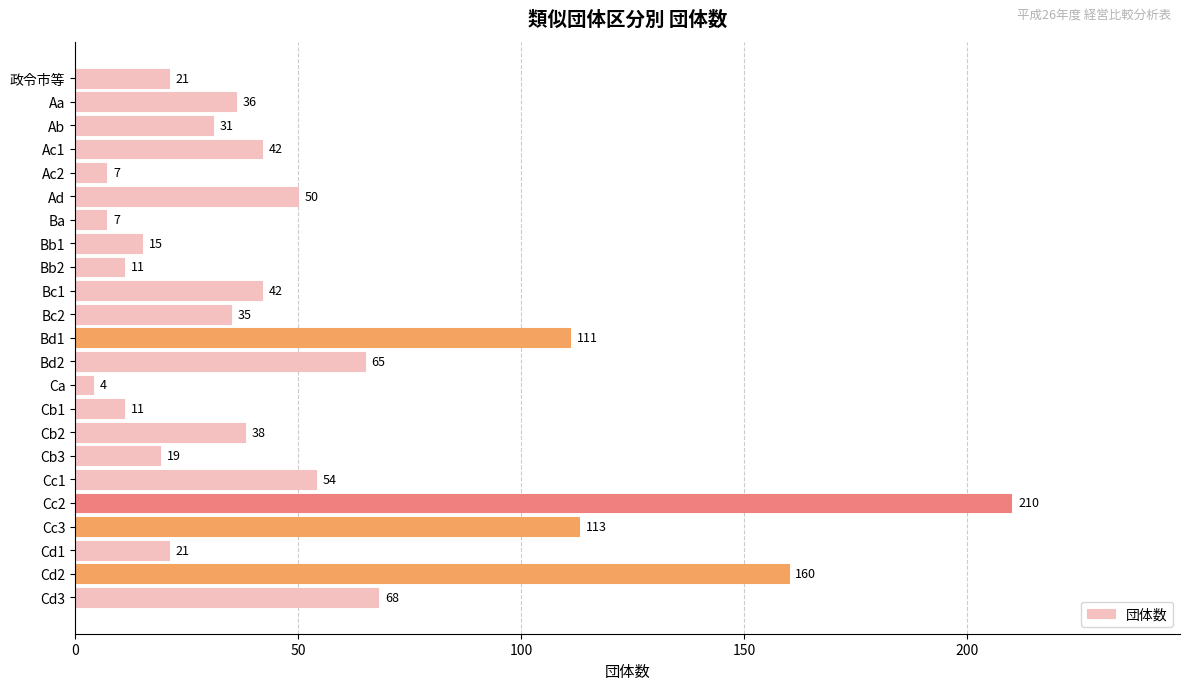

What is the label of the 22nd bar from the top?

Cd2